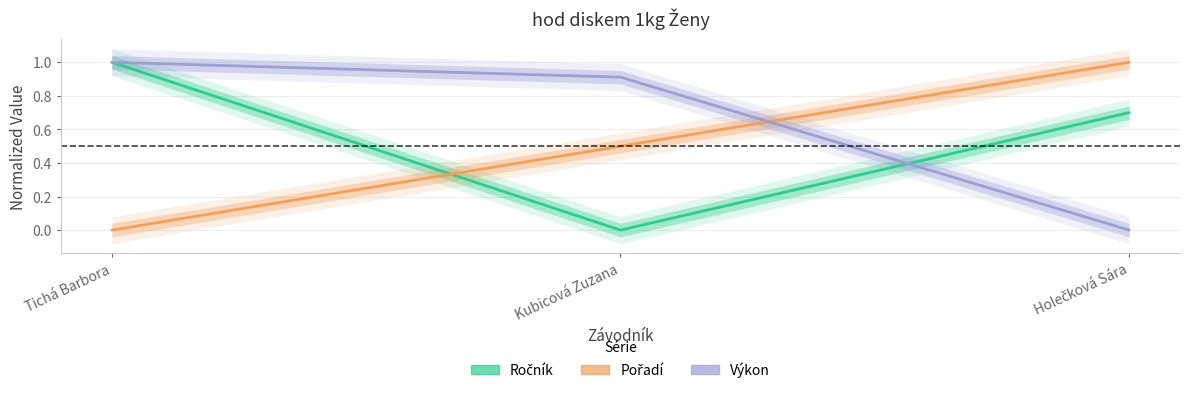

How many categories are shown in the chart?

3